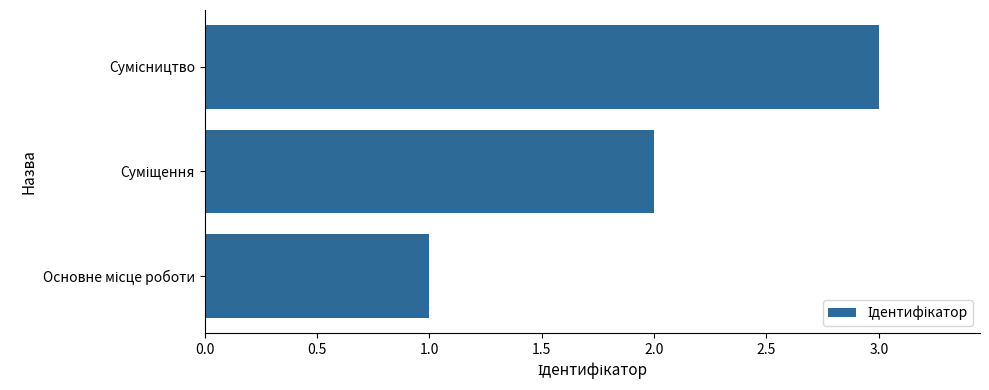

What is the maximum value shown in the chart?

3